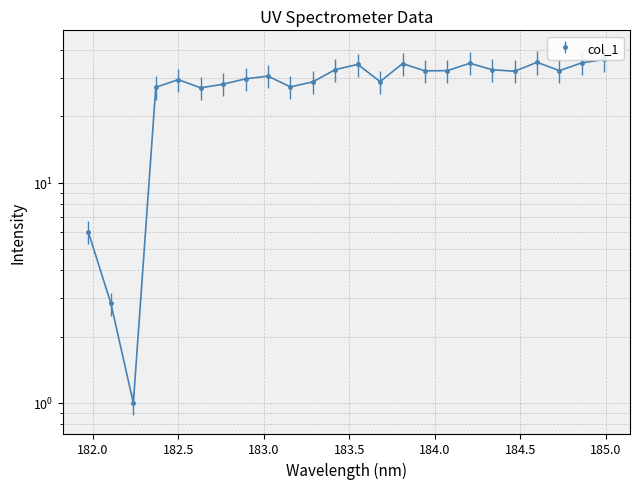

How many series are shown in this chart?

1